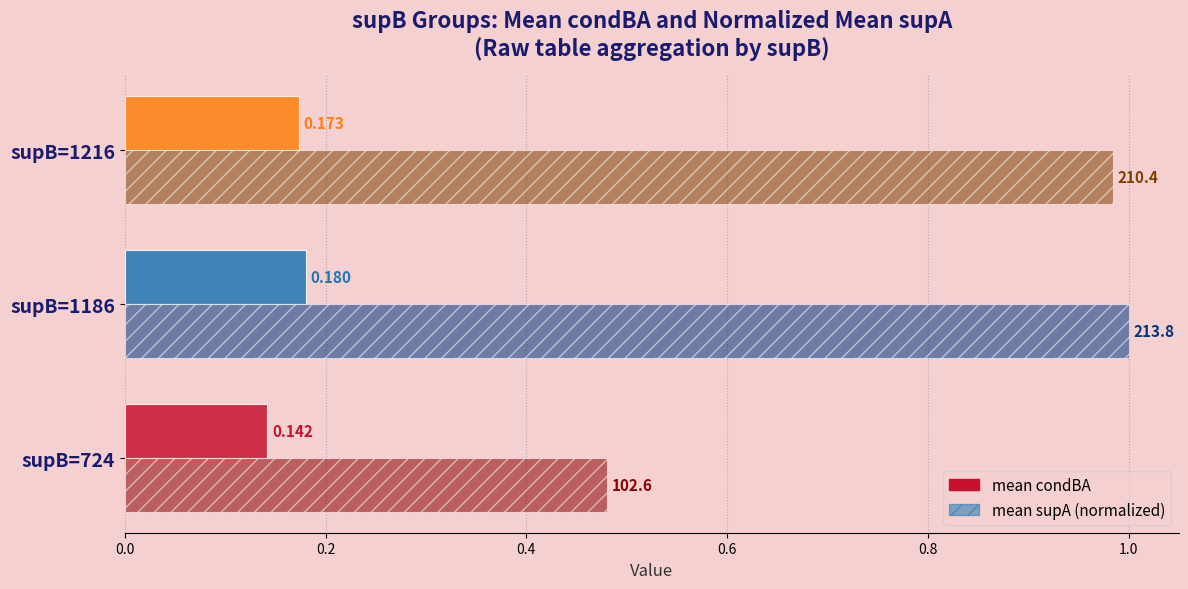

Rank the series at supB=1186 from lowest to highest value.

mean condBA, mean supA (normalized)